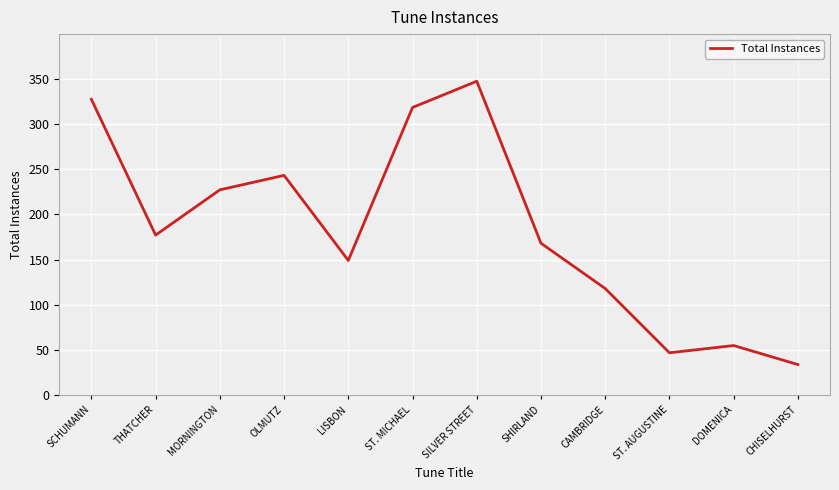

Does the chart have visible grid lines?

Yes